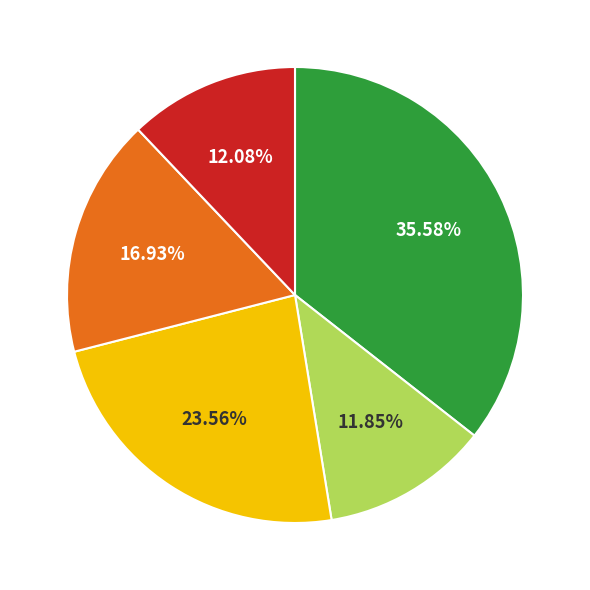

Does any single category account for the majority?

No